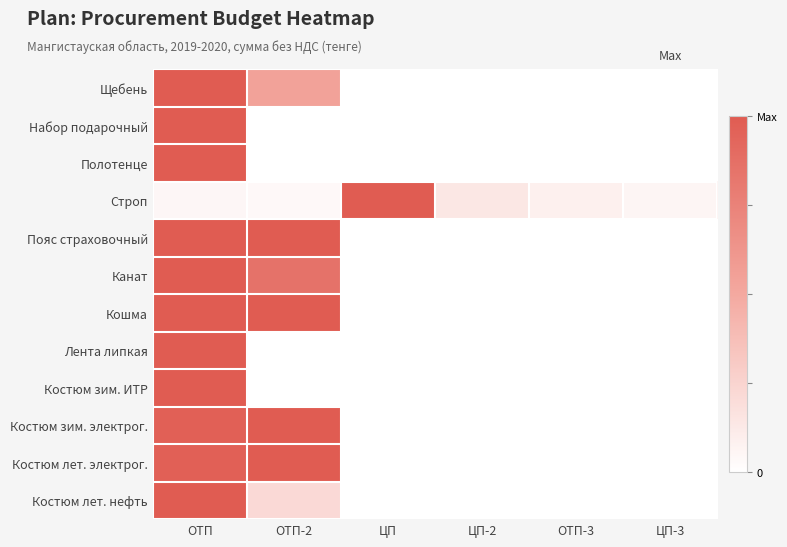

Rank the series by their maximum value, from highest to lowest.

Щебень, Набор подарочный, Полотенце, Строп, Пояс страховочный, Канат, Кошма, Лента липкая, Костюм зим. ИТР, Костюм зим. электрог., Костюм лет. электрог., Костюм лет. нефть